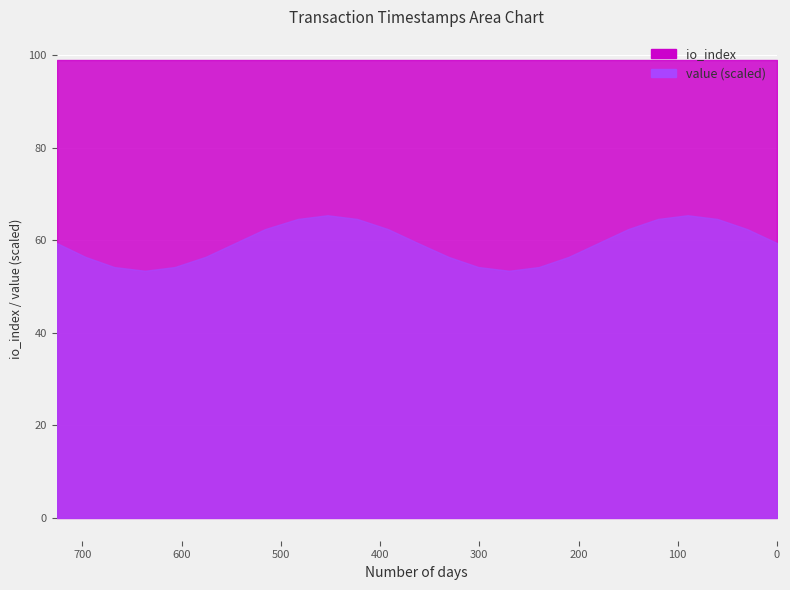

How many lines are shown in the chart?

2